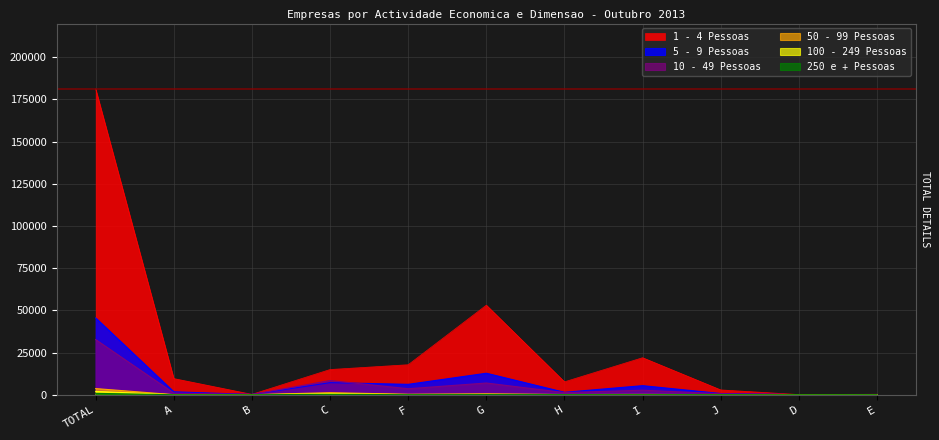

How many lines are shown in the chart?

6